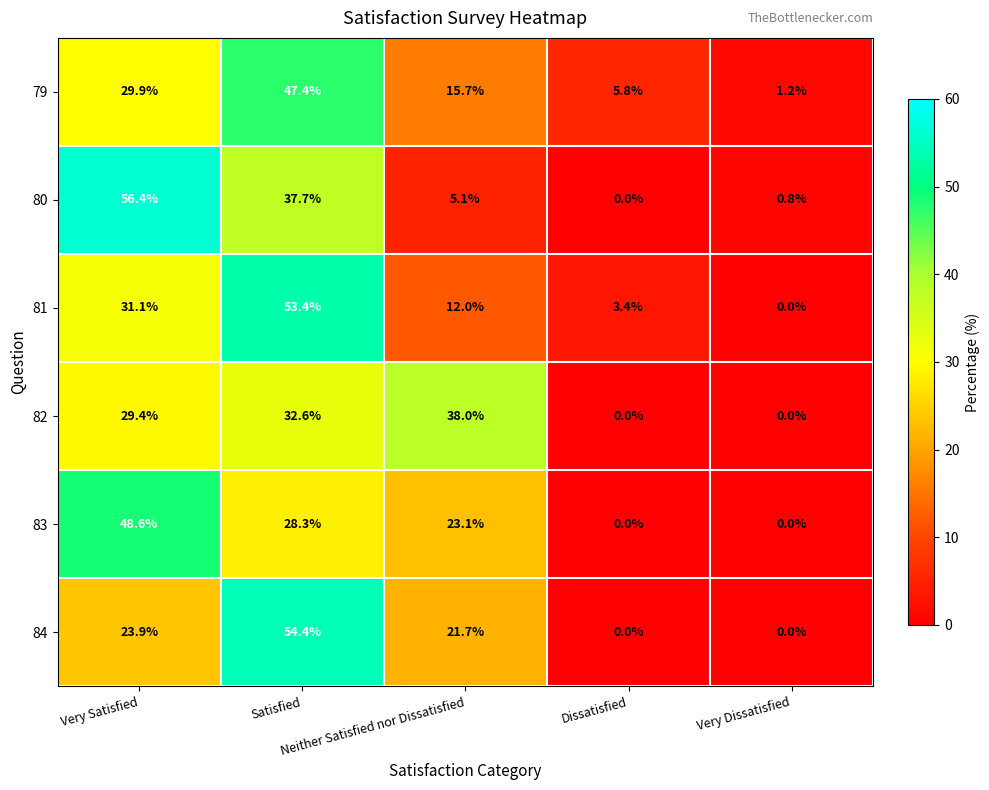

Which series has the largest range (max minus min)?

80